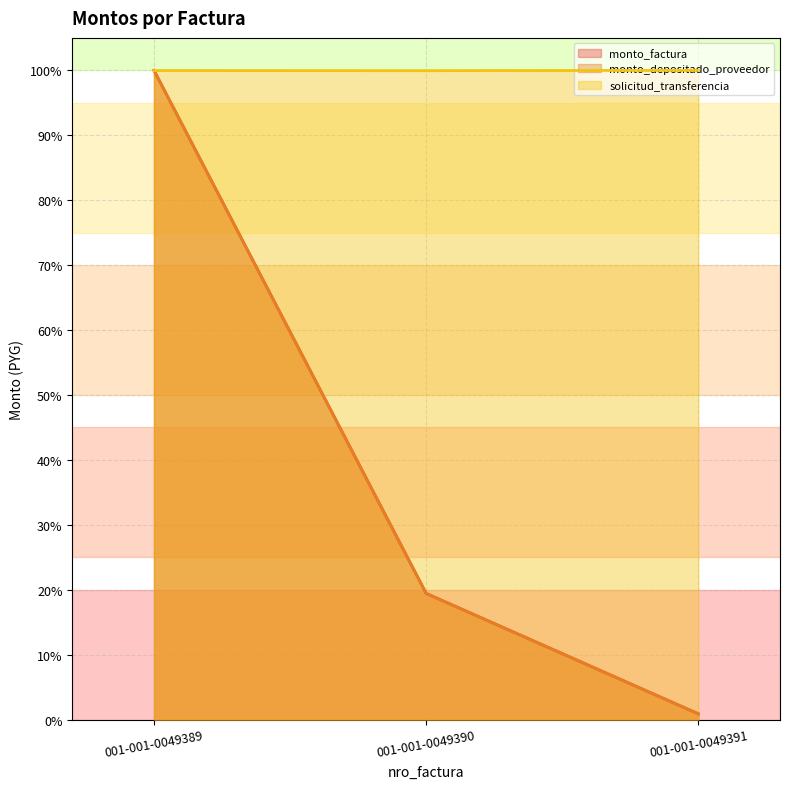

Which has a higher value, 001-001-0049390 or 001-001-0049389?

001-001-0049389